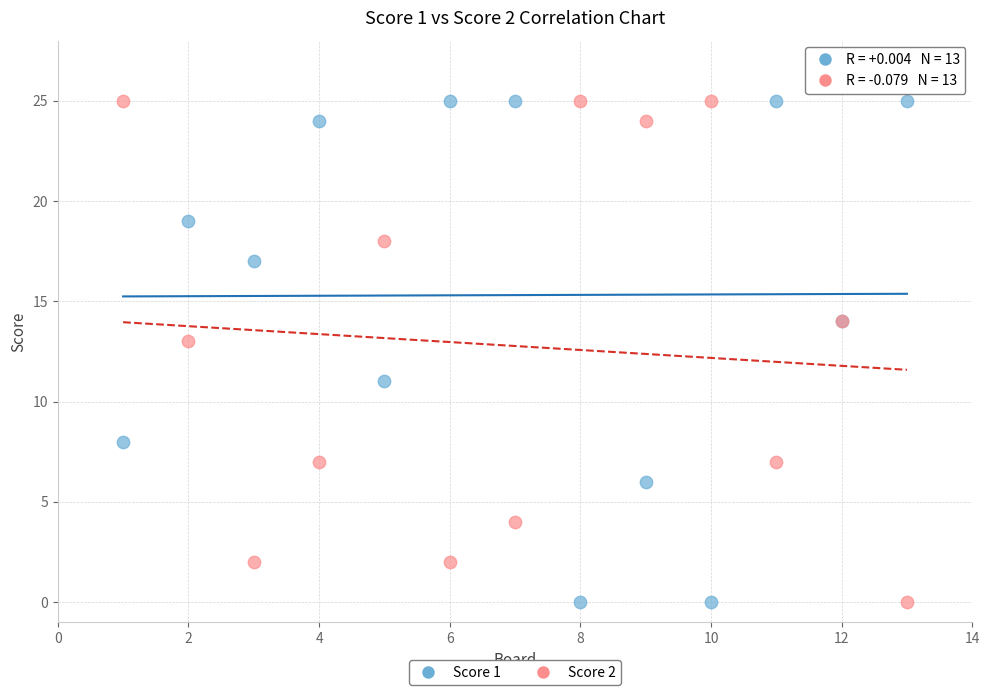

What is the X range (max minus min) for the scatter plot?

12